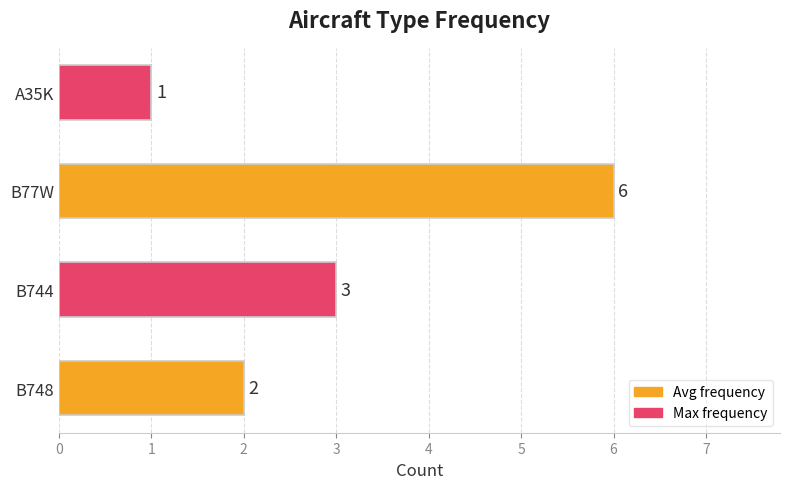

Count the values in the range 2 to 6.

3